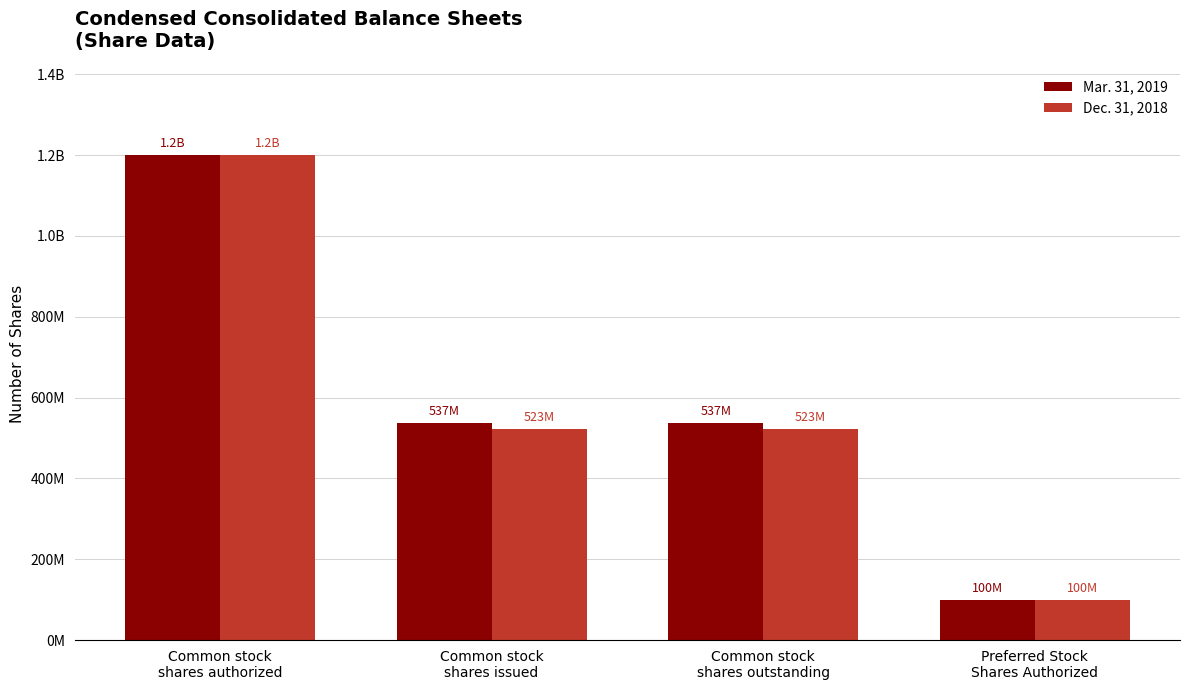

What is the label of the 1st bar from the right?

Preferred Stock
Shares Authorized